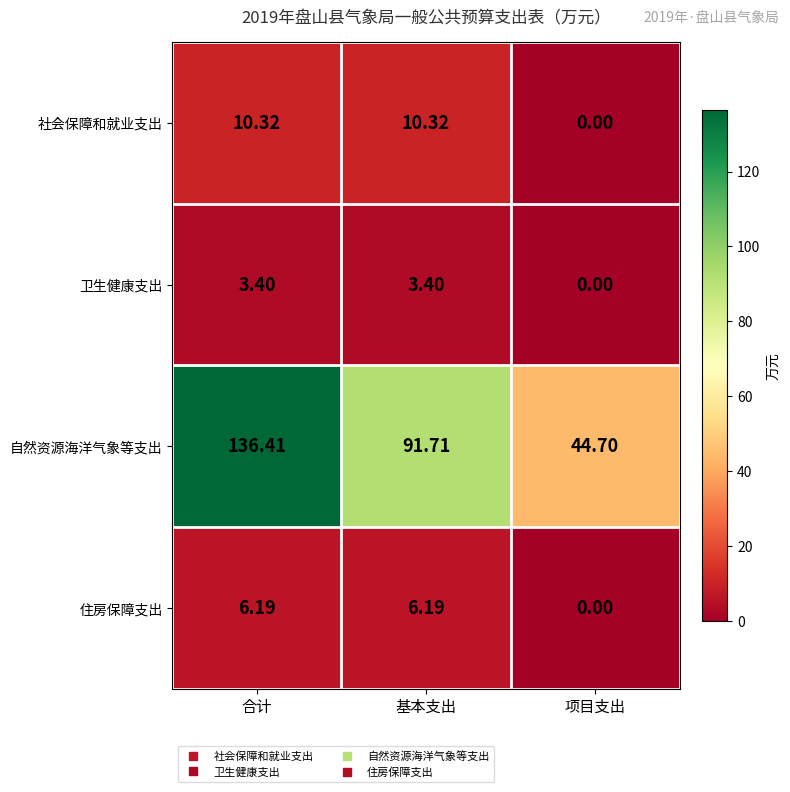

Rank the series at 合计 from highest to lowest value.

自然资源海洋气象等支出, 社会保障和就业支出, 住房保障支出, 卫生健康支出